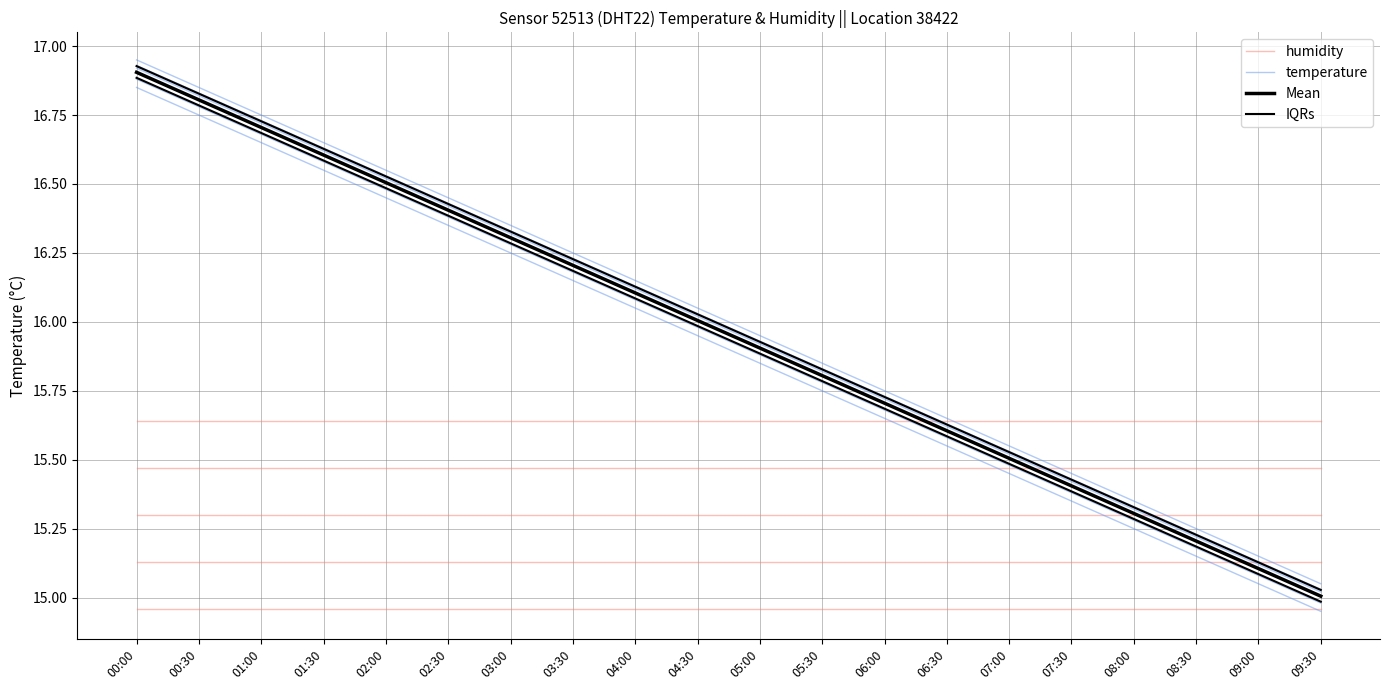

How many distinct data groups are displayed?

4